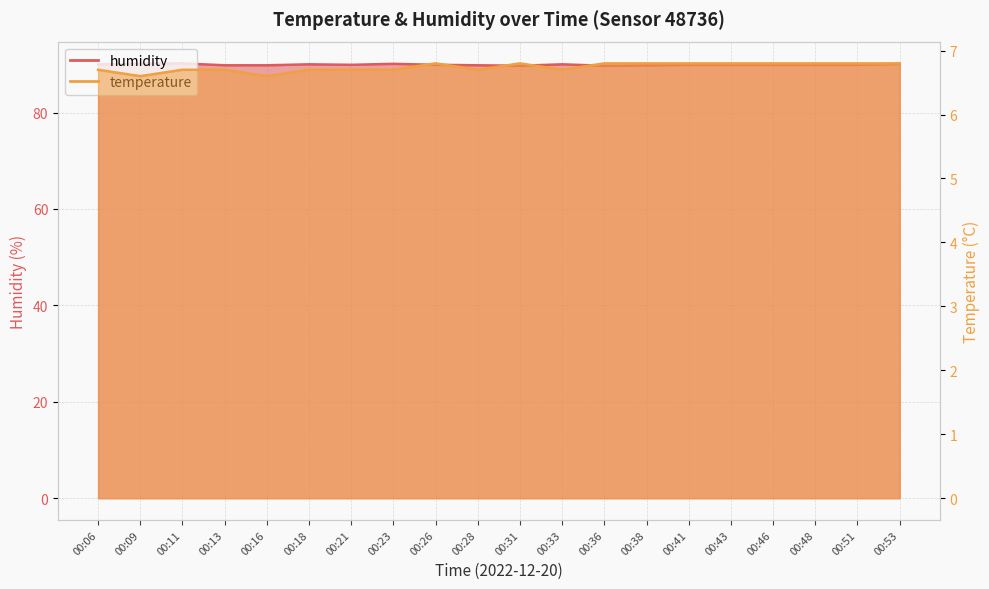

How many lines are shown in the chart?

2